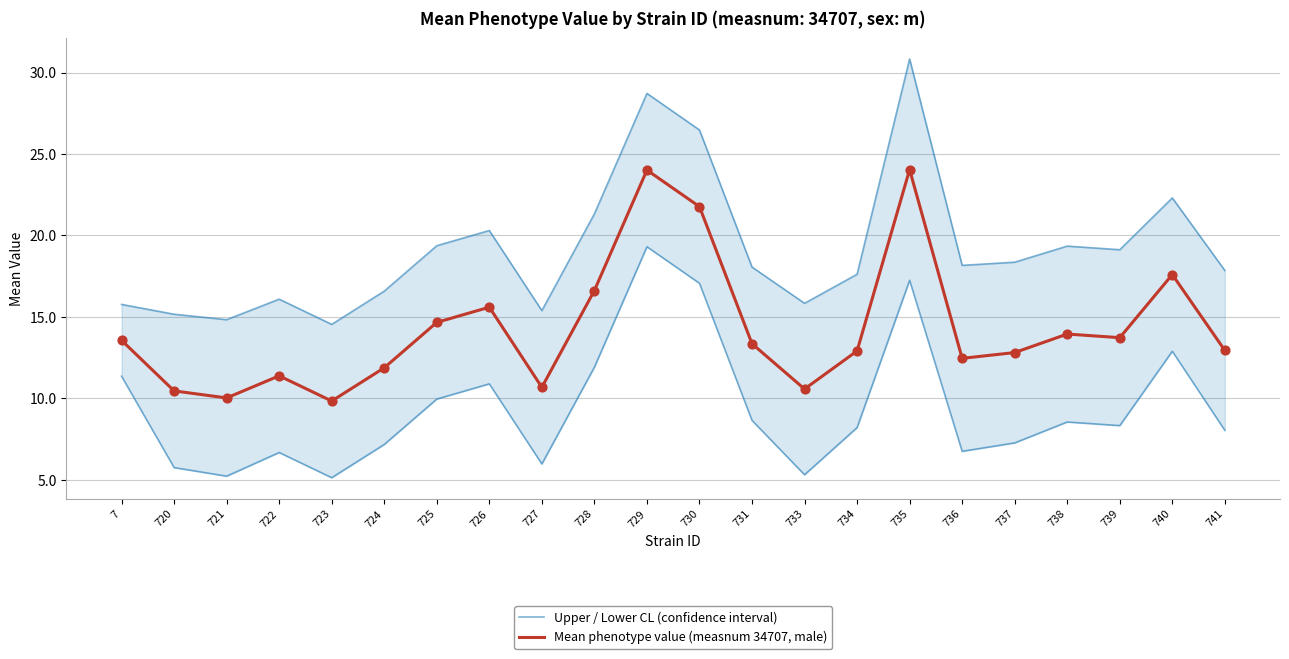

Which series contains the lowest Y value?

Mean phenotype value (measnum 34707, male)